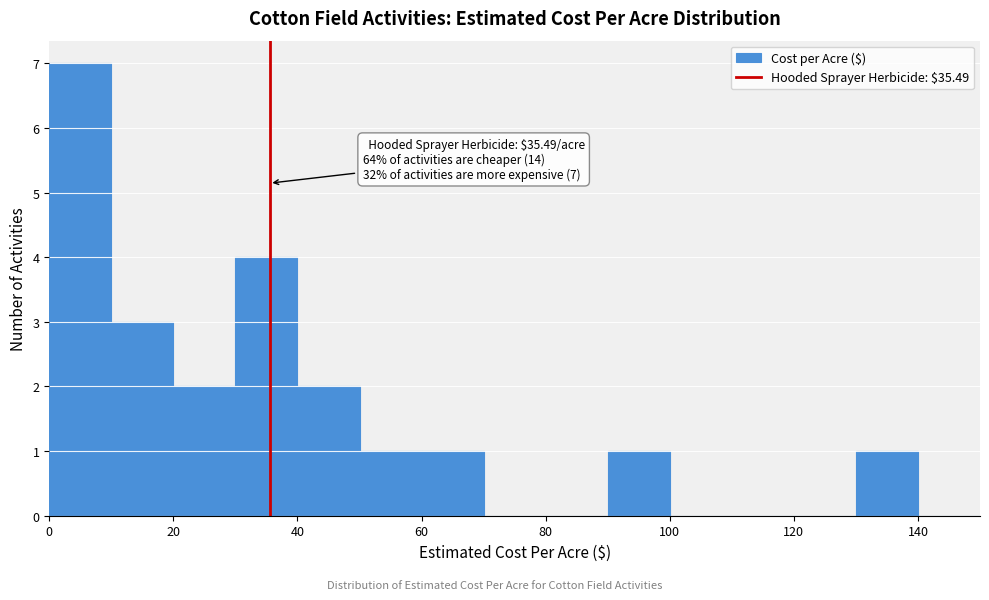

Which range on the x-axis has the tallest bar?

0 to 10